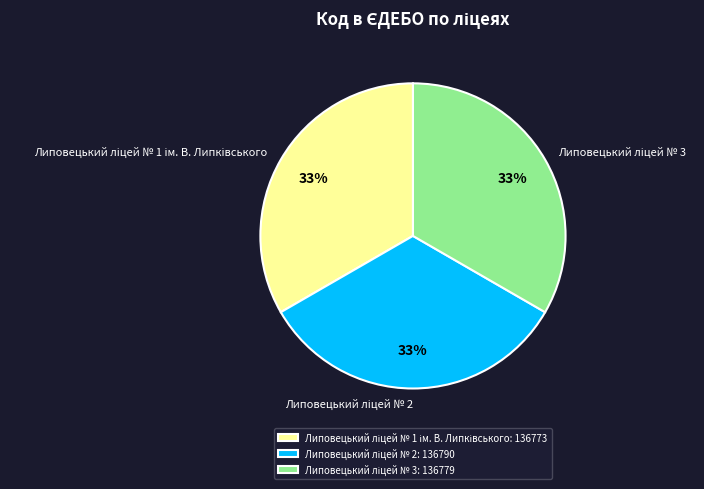

How many slices are in this pie chart?

3